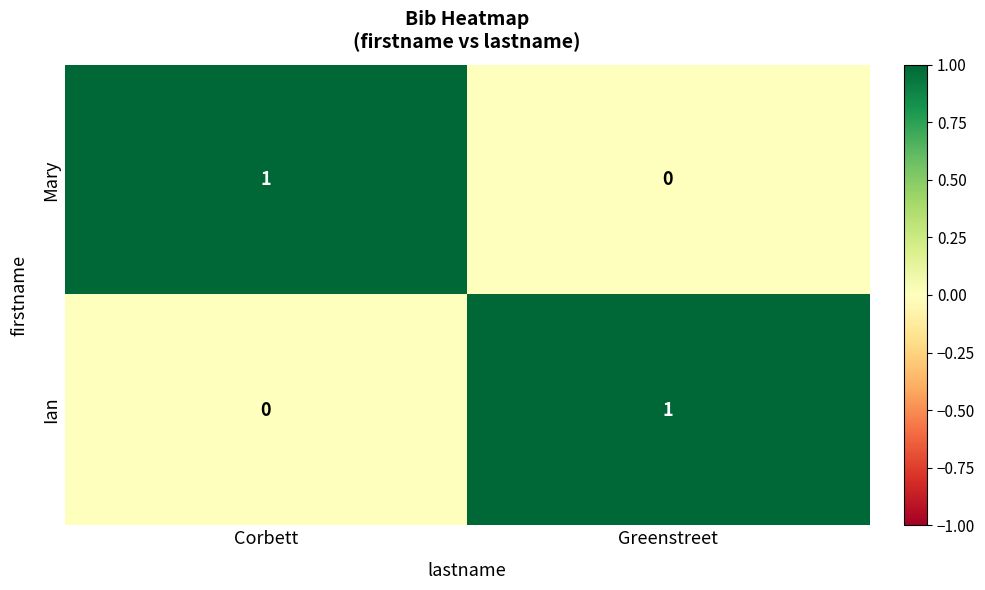

True or false: Mary has a value of 1 at Greenstreet.

False